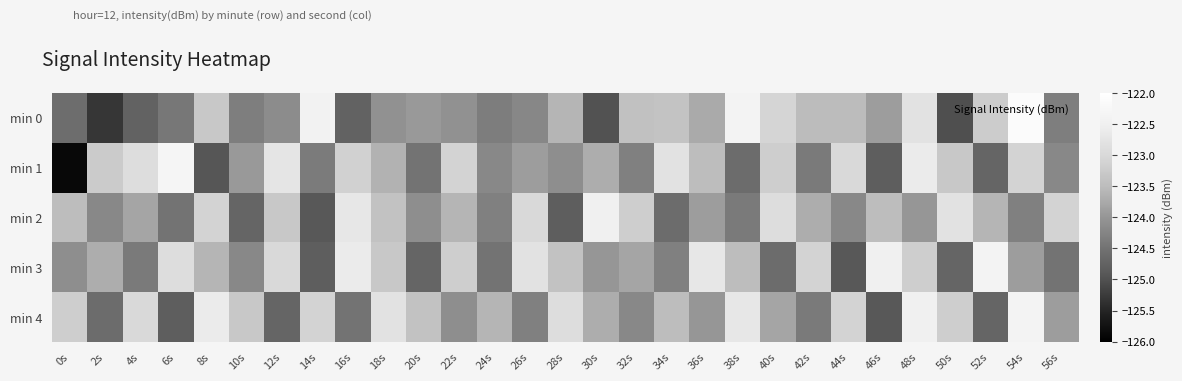

What is the total value across all series at 36s?

-617.8